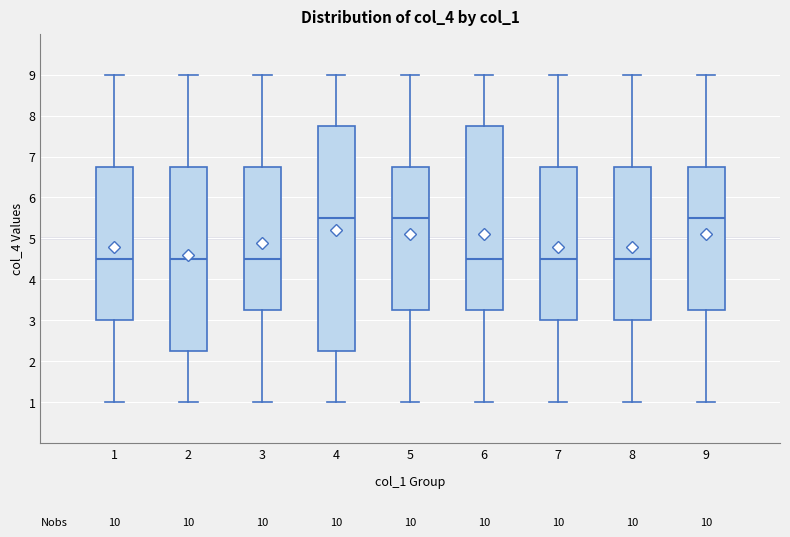

Where does the median line of the box at x = 6 sit on the y-axis? The values are not printed on the chart, so give them approximately, as read against the axis.

4.5